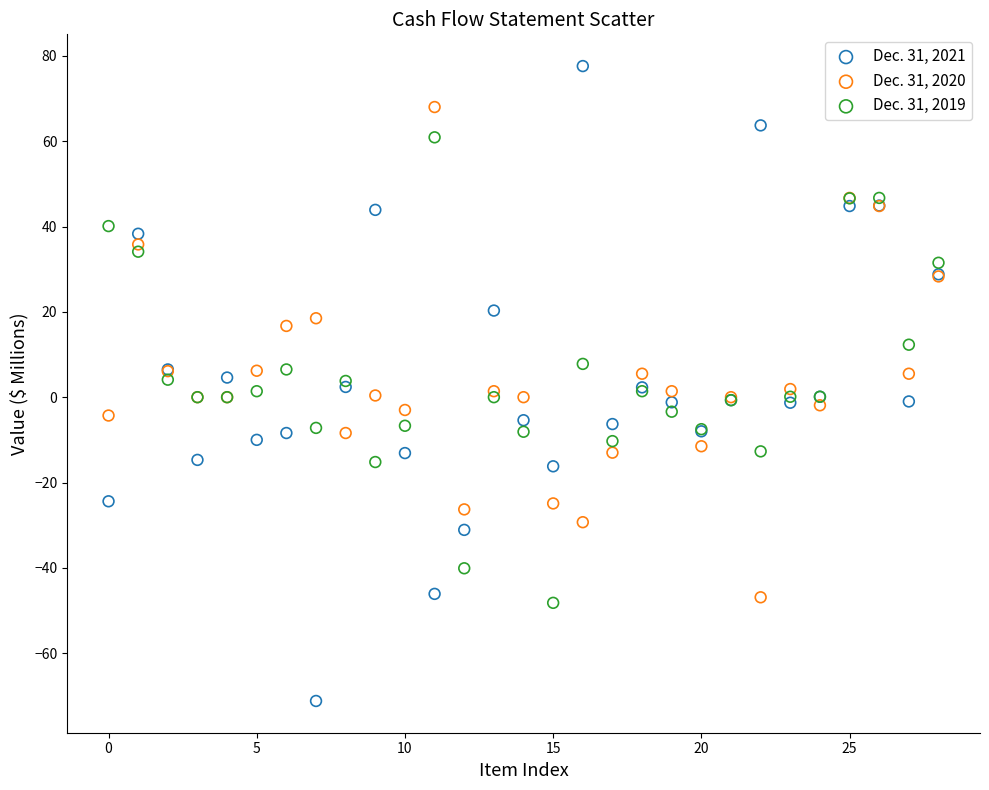

What are all the series names shown in the legend?

Dec. 31, 2021, Dec. 31, 2020, Dec. 31, 2019